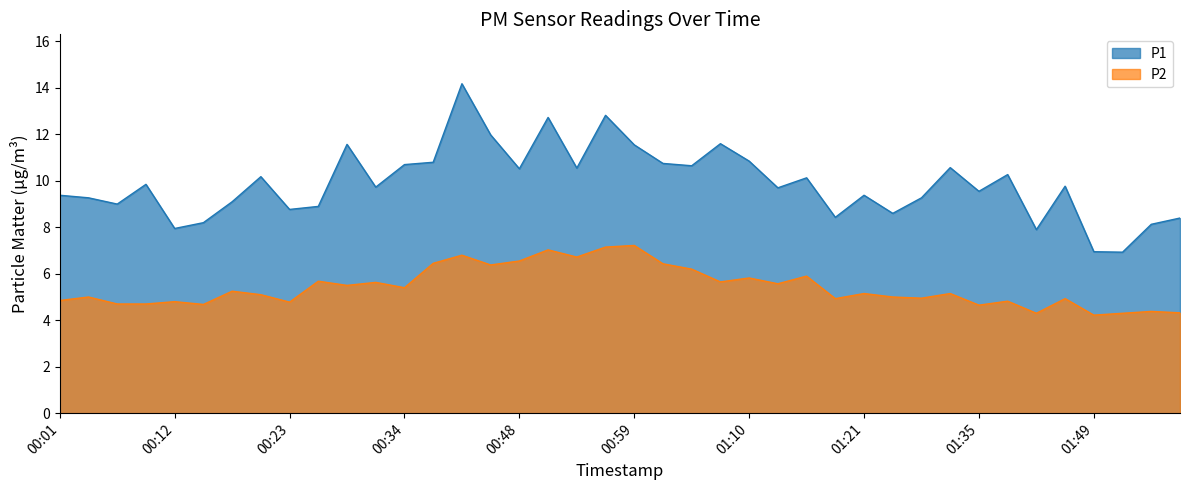

Rank the series at 01:18 from lowest to highest value.

P2, P1